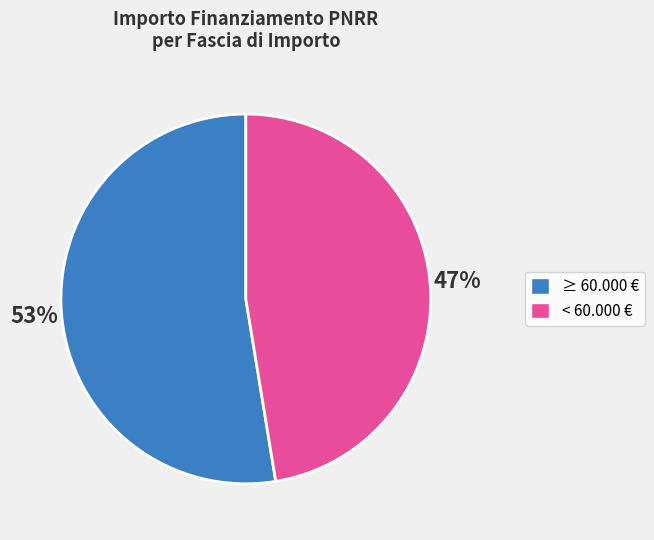

To the nearest percent, what is the average slice percentage?

50%